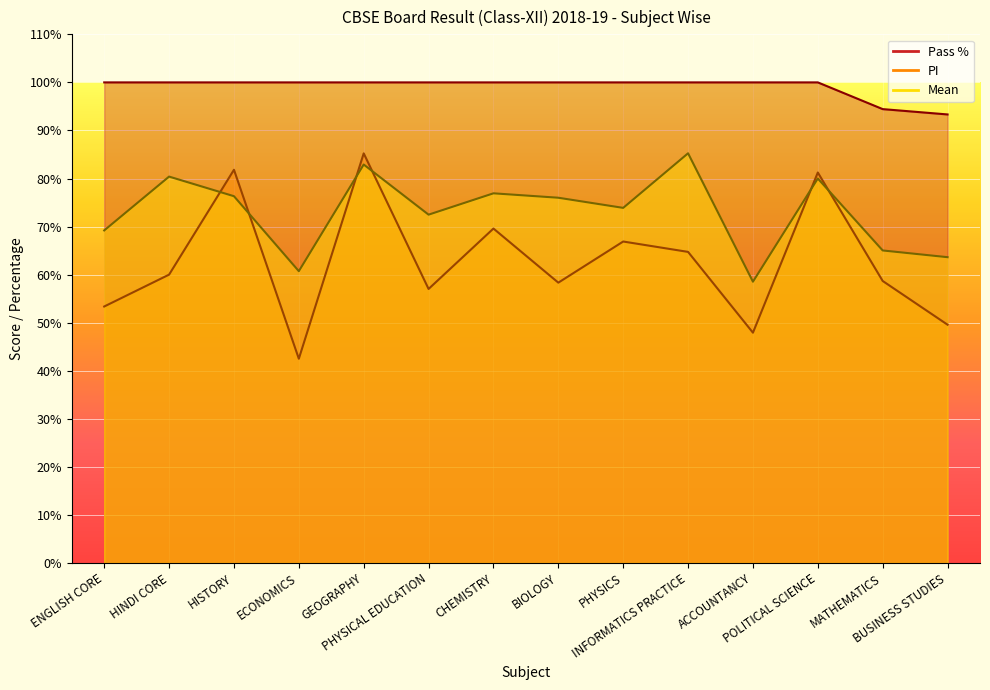

True or false: PI and Mean intersect in this chart.

True